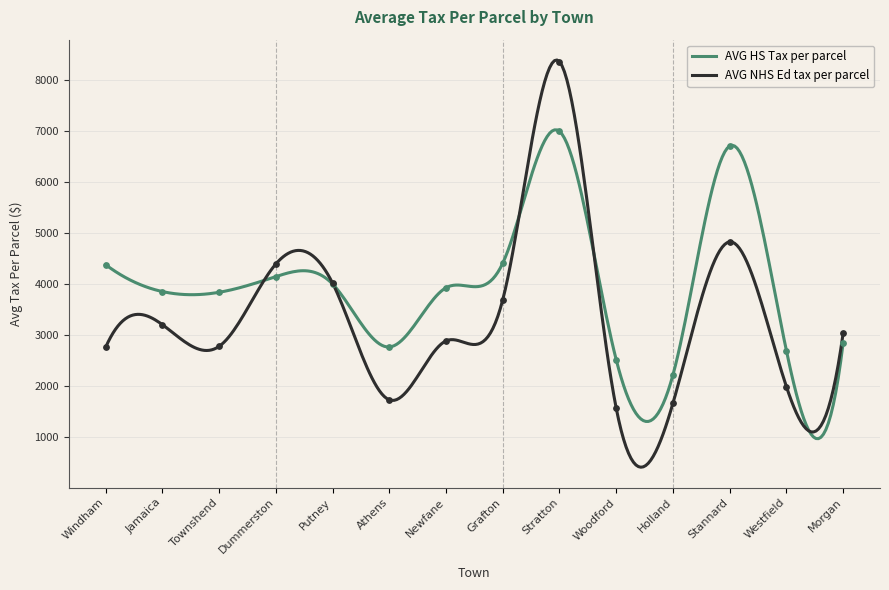

Which series has the largest total across all categories?

AVG HS Tax per parcel